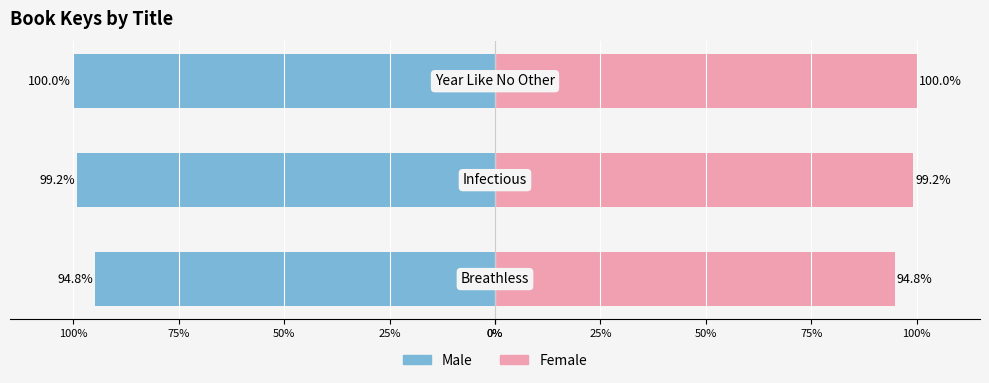

At how many categories does at least one series exceed 90?

3